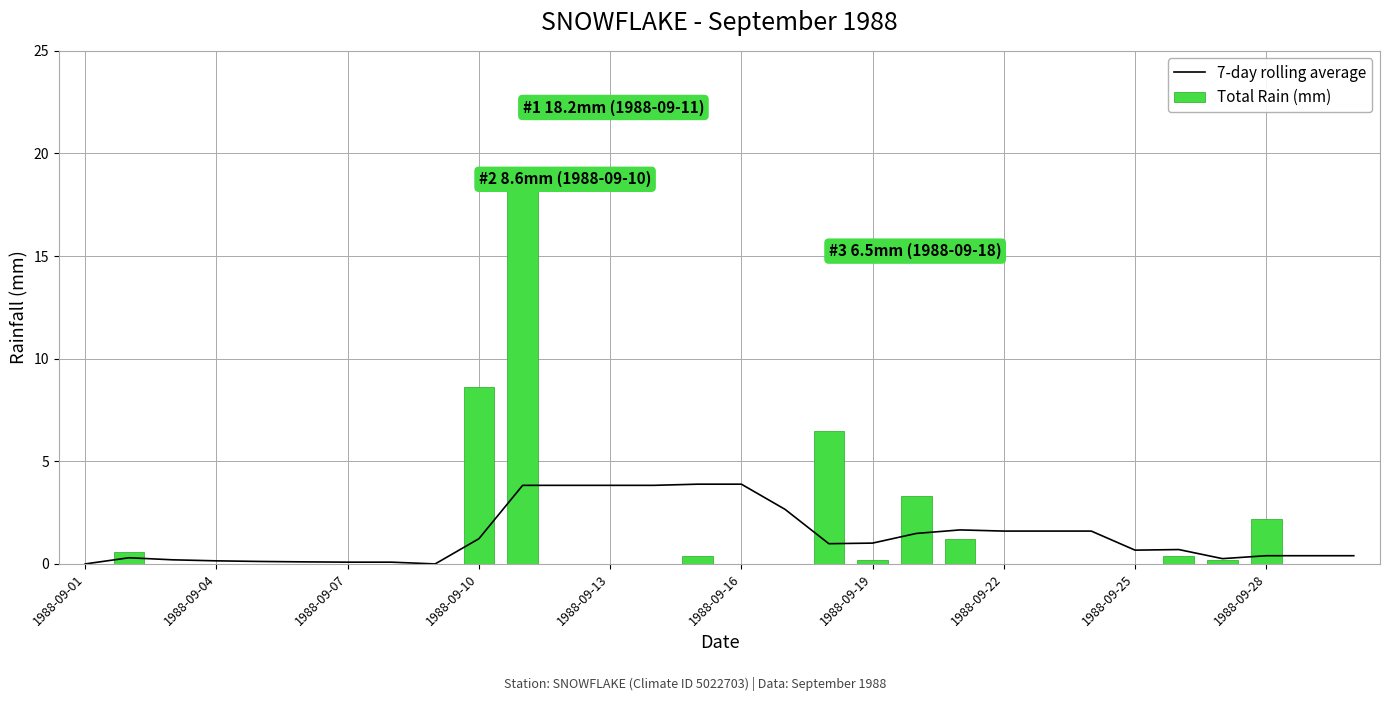

Reading right to left, transcribe all the data shown in this chart.

7-day rolling average: 0.4	0.4	0.4	0.3	0.7	0.7	1.6	1.6	1.6	1.7	1.5	1.0	1.0	2.7	3.9	3.9	3.8	3.8	3.8	3.8	1.2	0.0	0.1	0.1	0.1	0.1	0.1	0.2	0.3	0.0
Total Rain (mm): 0.0	0.0	2.2	0.2	0.4	0.0	0.0	0.0	0.0	1.2	3.3	0.2	6.5	0.0	0.0	0.4	0.0	0.0	0.0	18.2	8.6	0.0	0.0	0.0	0.0	0.0	0.0	0.0	0.6	0.0